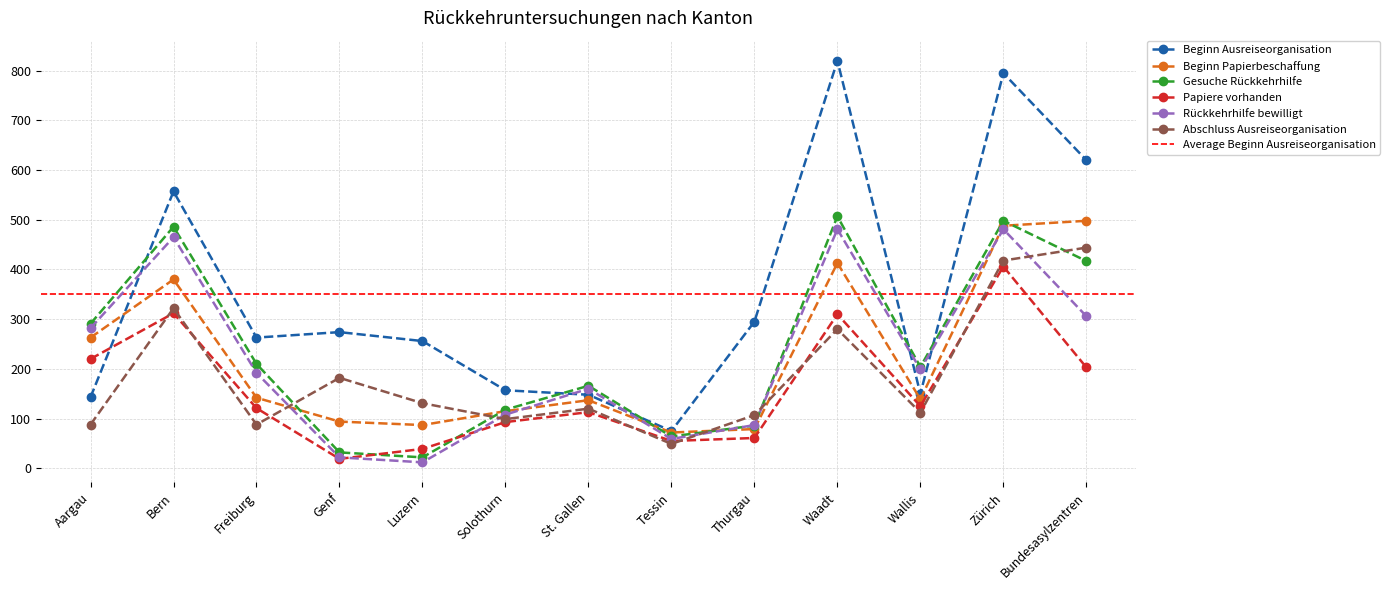

True or false: Abschluss Ausreiseorganisation and Beginn Papierbeschaffung intersect in this chart.

True